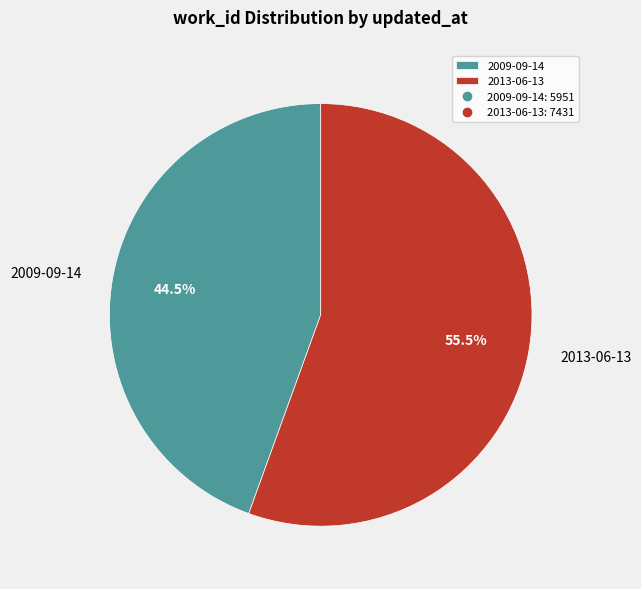

Which slice is the smallest?

2009-09-14